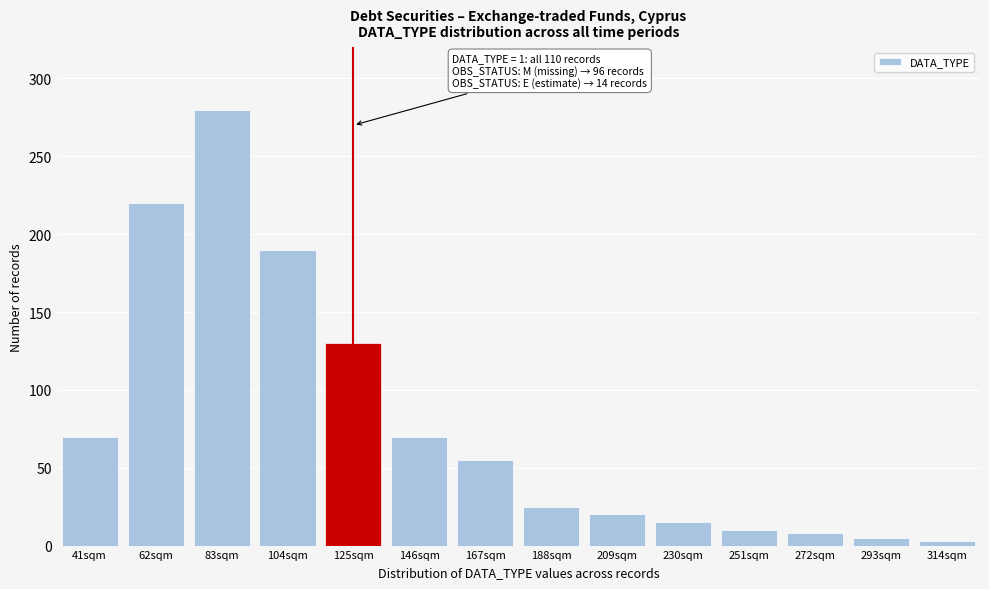

Reading left to right, extract all data points from this chart.

70	220	280	190	130	70	55	25	20	15	10	8	5	3